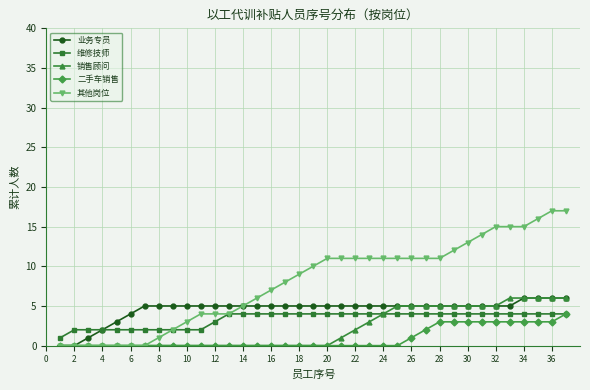

What is the average value of the 销售顾问 series?

2